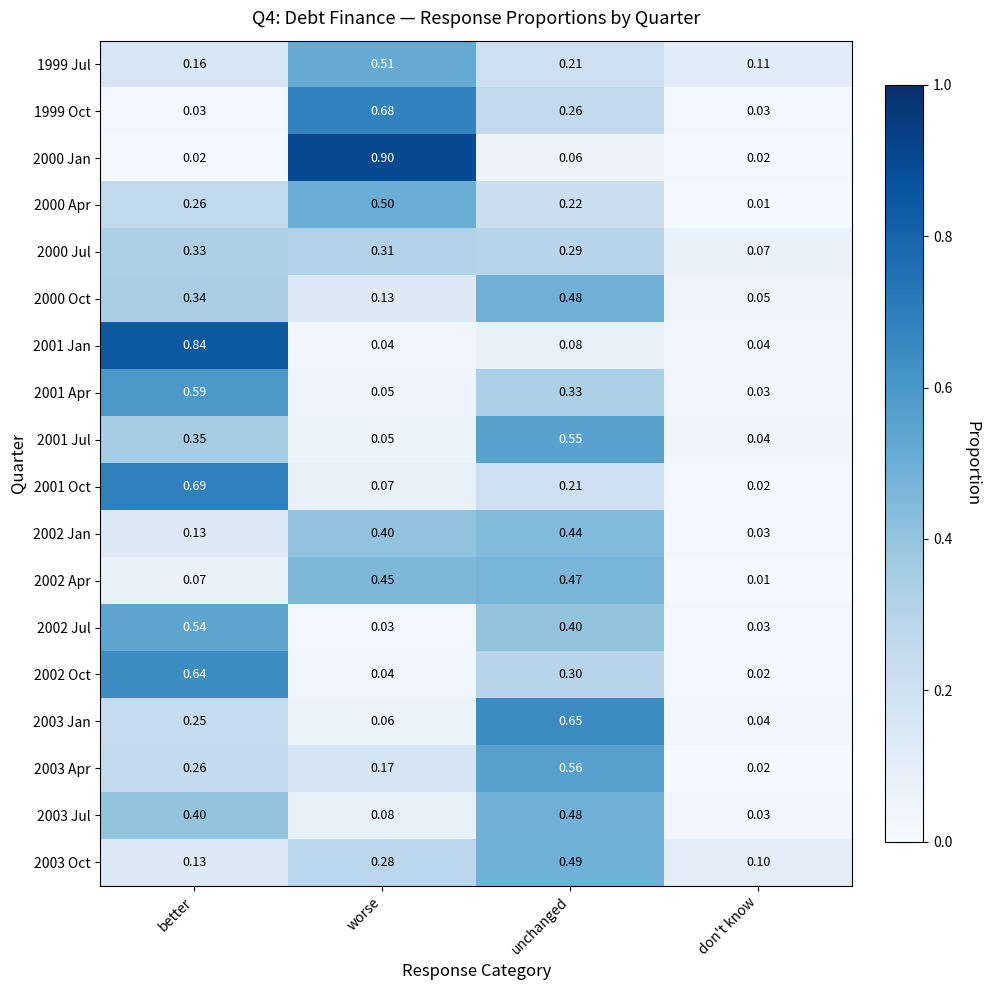

Which label corresponds to the smallest value in the chart?

don't know